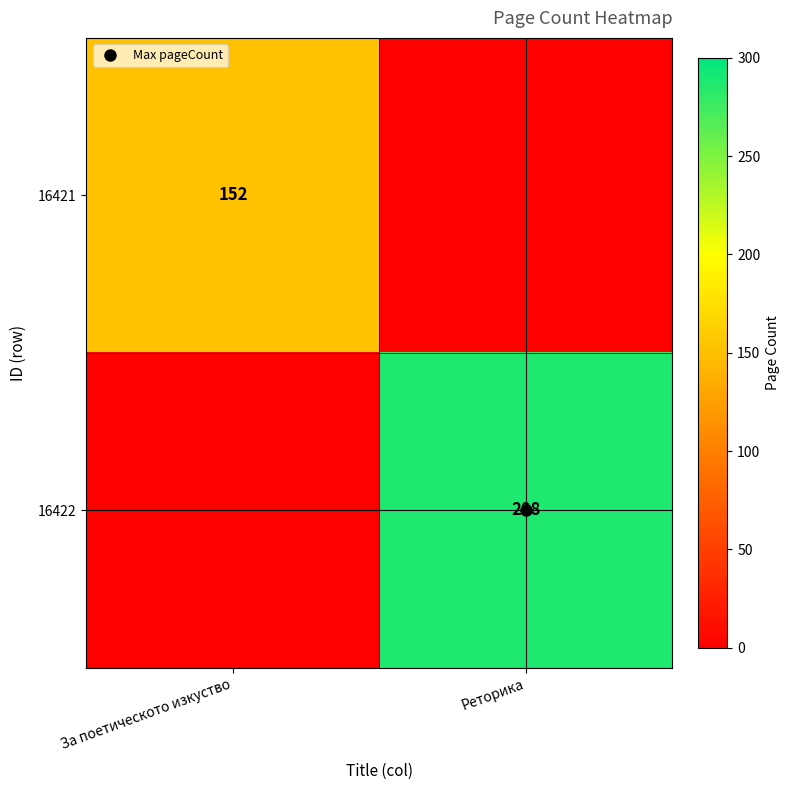

The value of 16422 at За поетическото изкуство is -180. True or false?

False